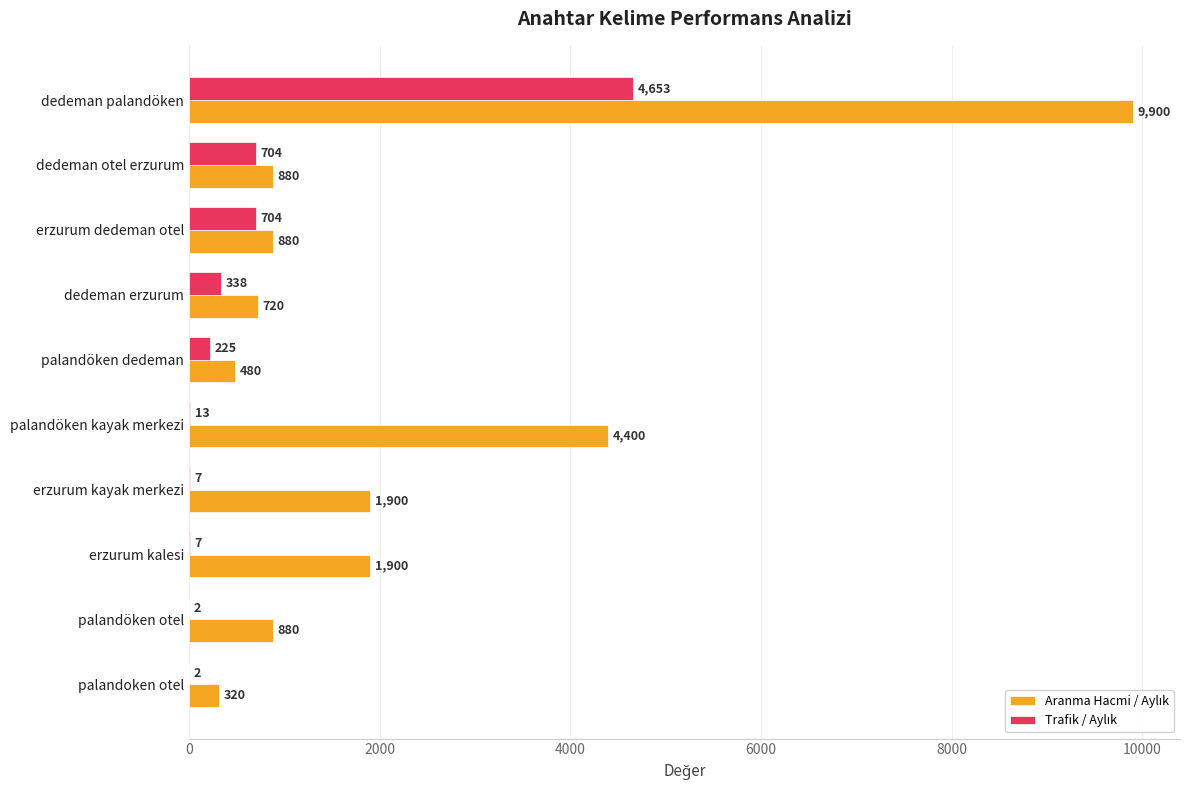

What is the greatest value displayed?

9900